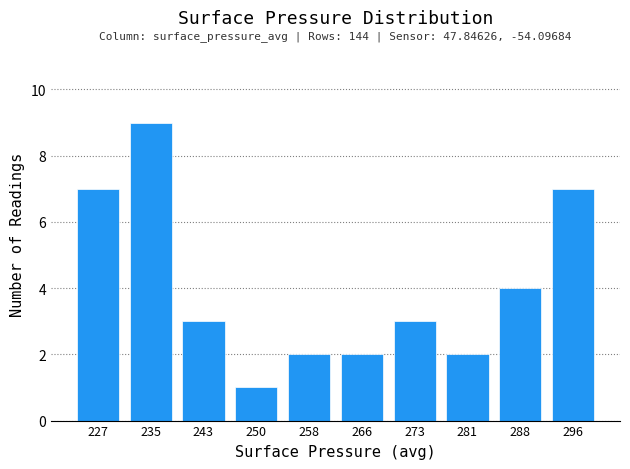

Over which range of the x-axis is the bar tallest?

231 to 239